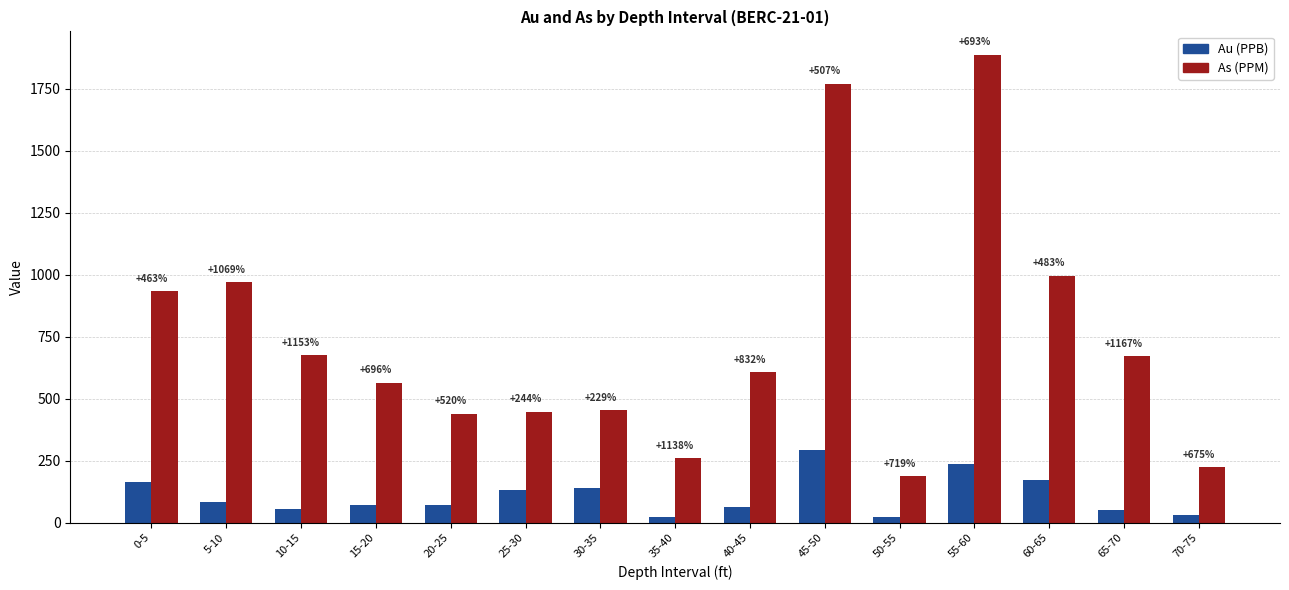

Reading right to left, what are all the values shown in this chart?

Au (PPB): 29.0	53.0	171.0	238.0	23.0	292.0	65.0	21.0	138.0	130.0	71.0	71.0	54.0	83.0	166.0
As (PPM): 224.8	671.5	996.6	1887.6	188.3	1771.6	606.1	260.0	454.6	447.5	439.9	565.2	676.6	970.4	934.5